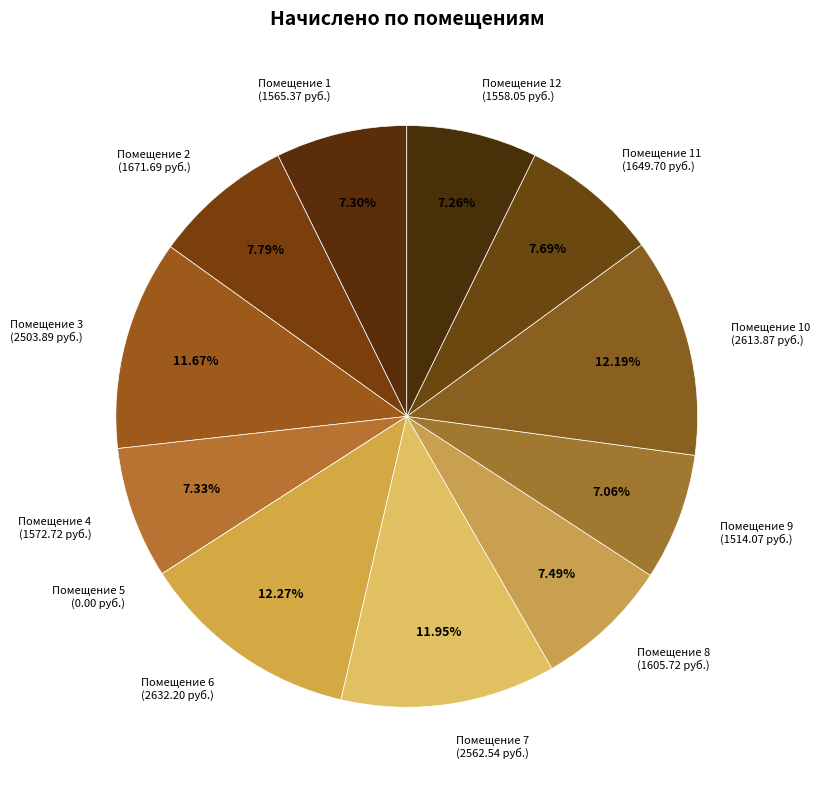

Approximately how many times larger is the value at Помещение 10 (2613.87 руб.) compared to Помещение 3 (2503.89 руб.)?

1.0